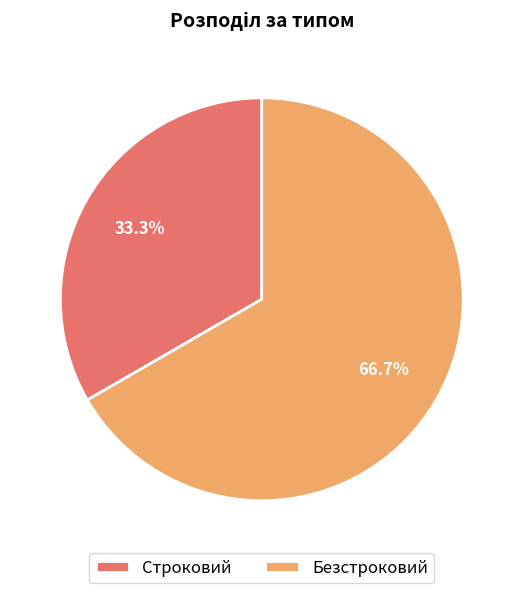

Approximately how many times larger is the value at Строковий compared to Безстроковий?

0.5